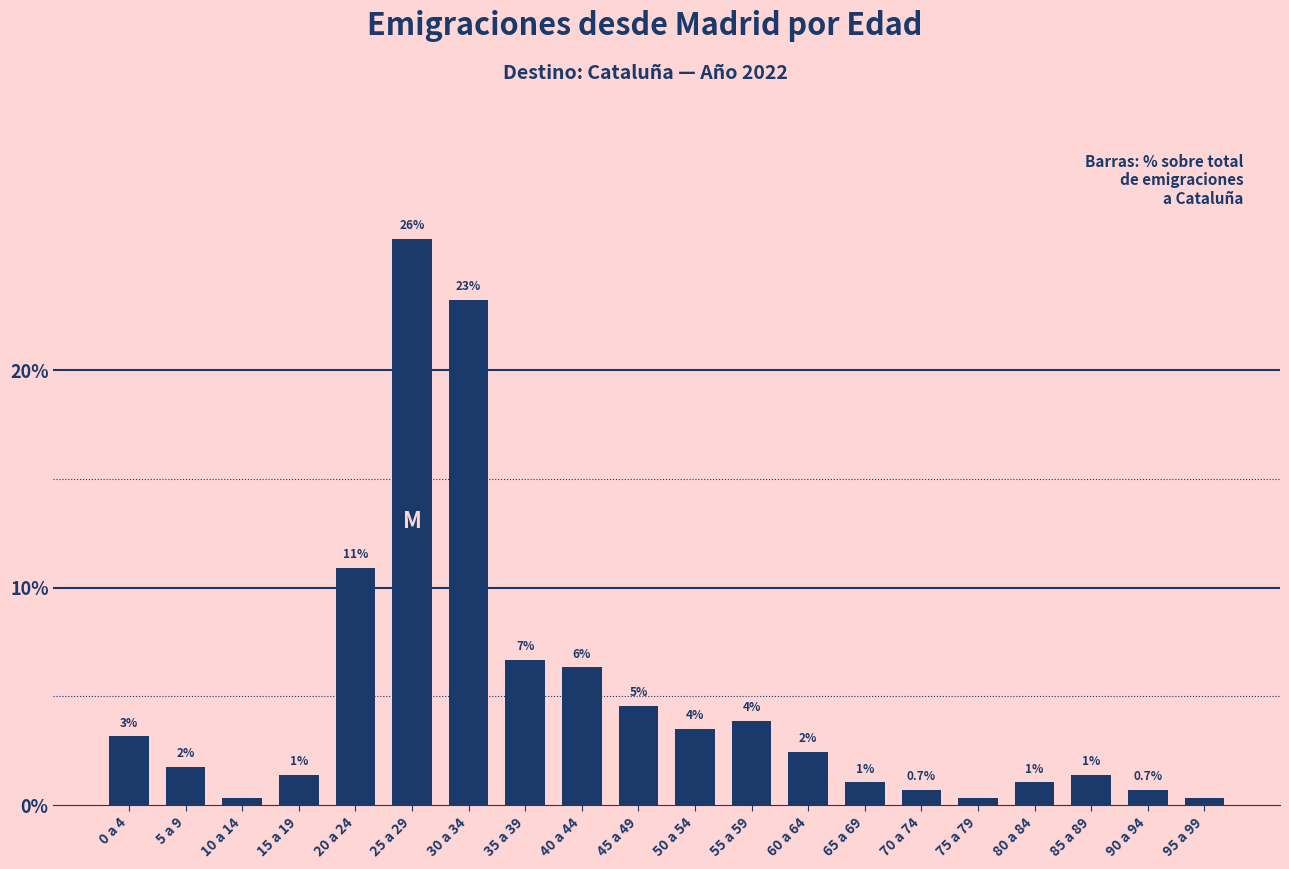

Are the bars horizontal?

No